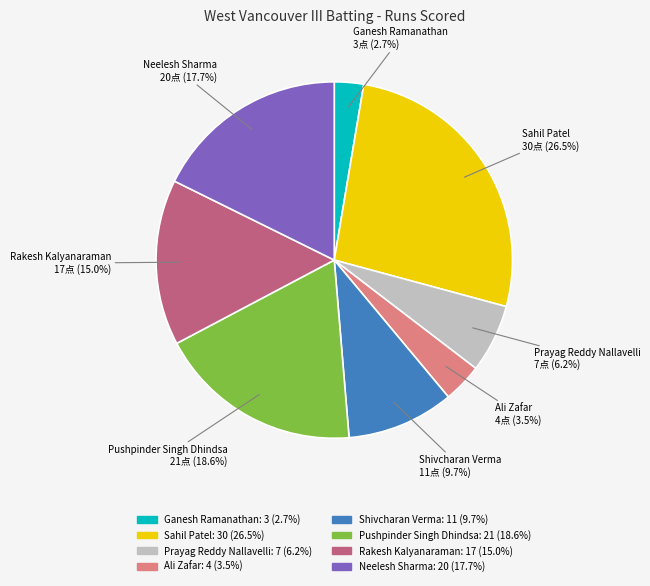

The Shivcharan Verma slice represents 3% of the pie. True or false?

False